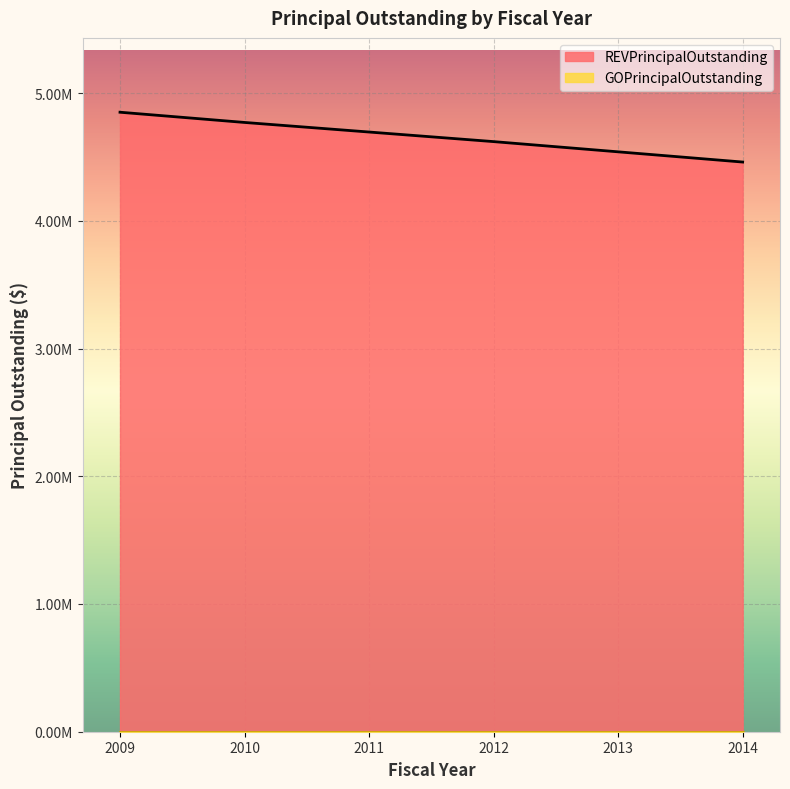

True or false: the data has more than 0 interior local peaks.

False